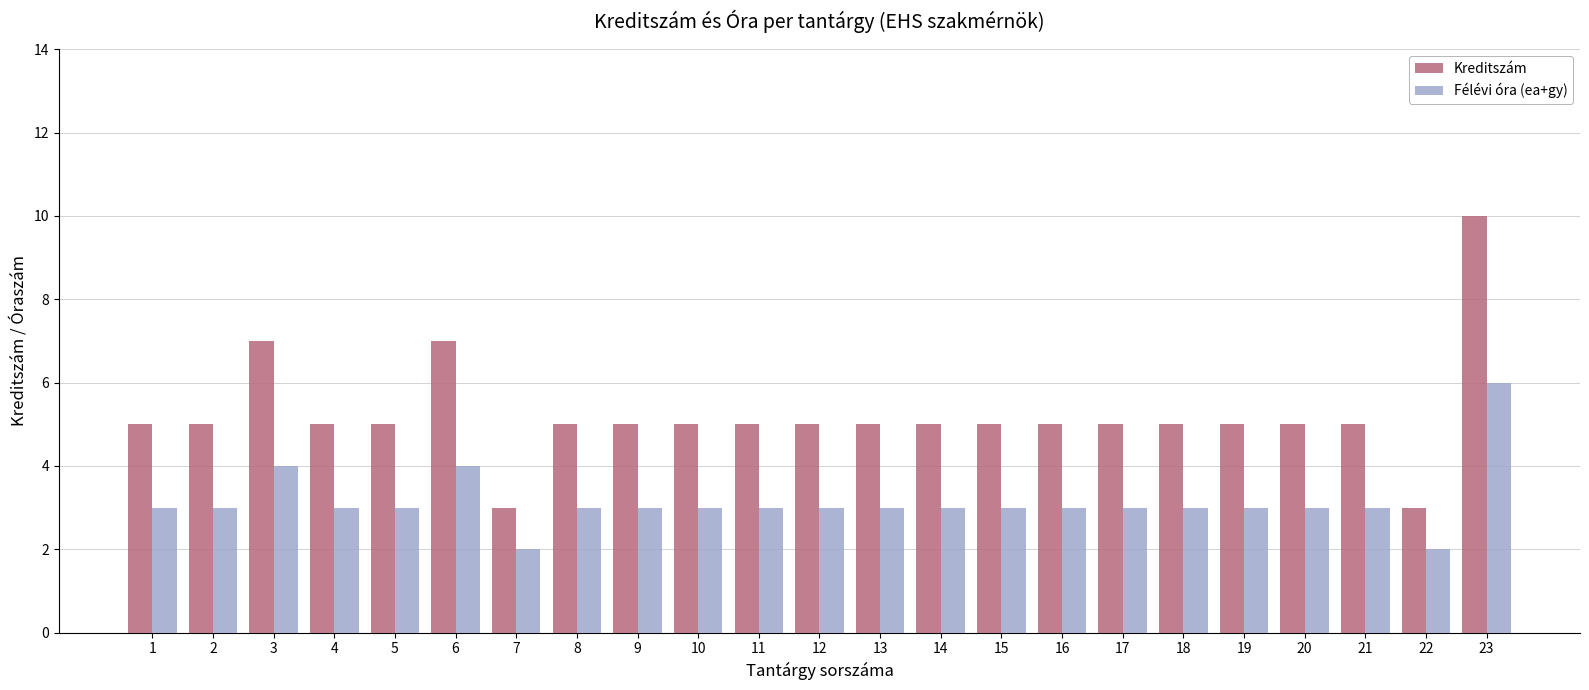

Does the chart contain any negative values?

No